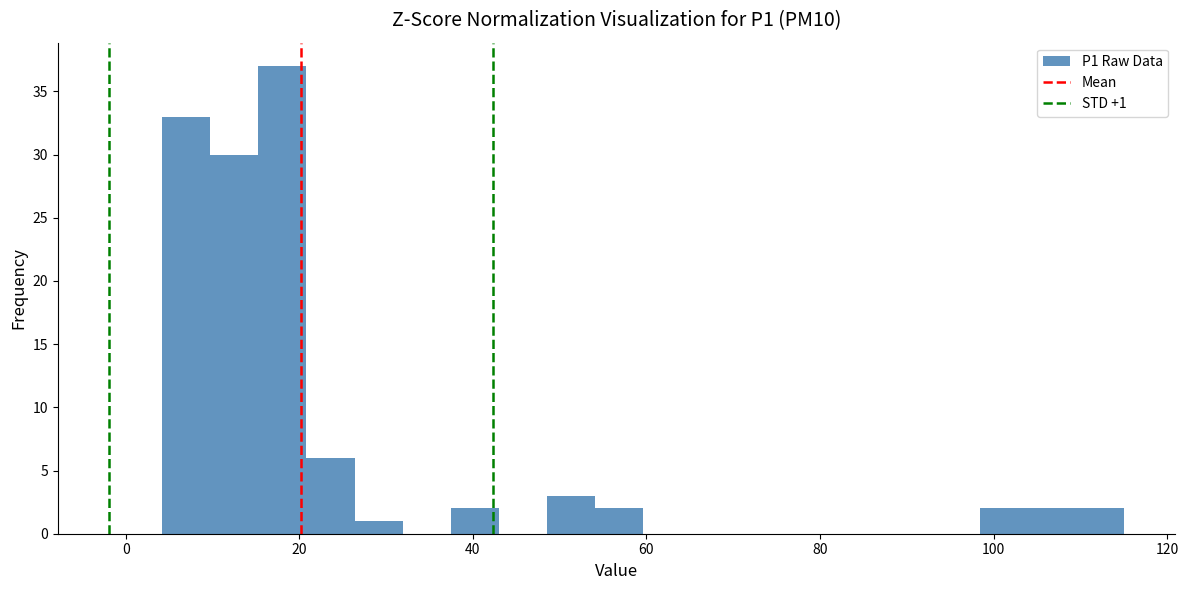

Around what value on the x-axis is the tallest bar? Give the approximate position of its centre, as read against the axis.

18